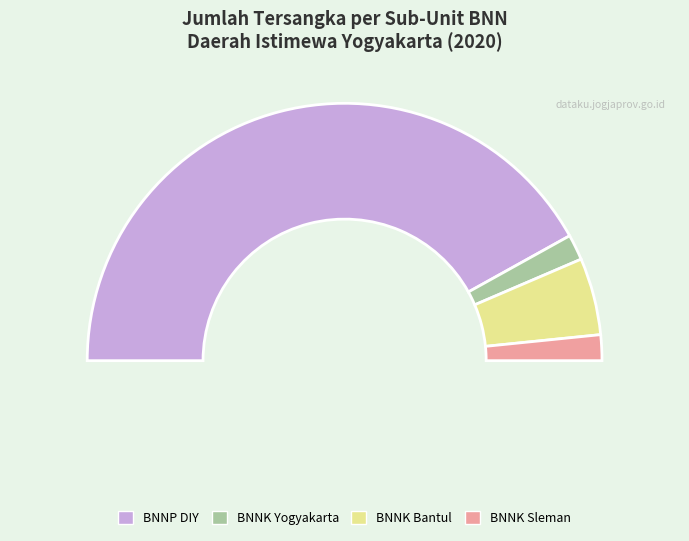

To the nearest percent, what percentage of the pie is BNNK Bantul?

10%